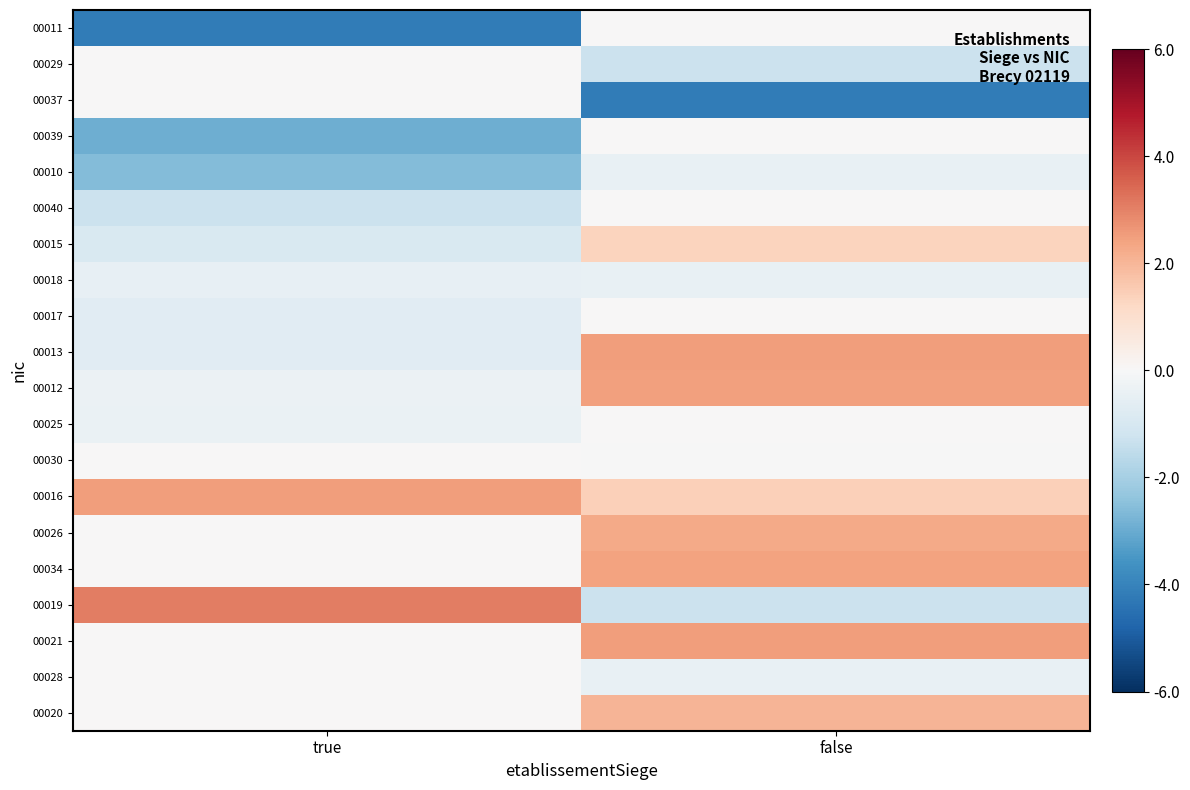

Rank the series at false from highest to lowest value.

00021, 00013, 00012, 00034, 00026, 00020, 00016, 00015, 00017, 00011, 00039, 00040, 00025, 00030, 00018, 00028, 00010, 00029, 00019, 00037